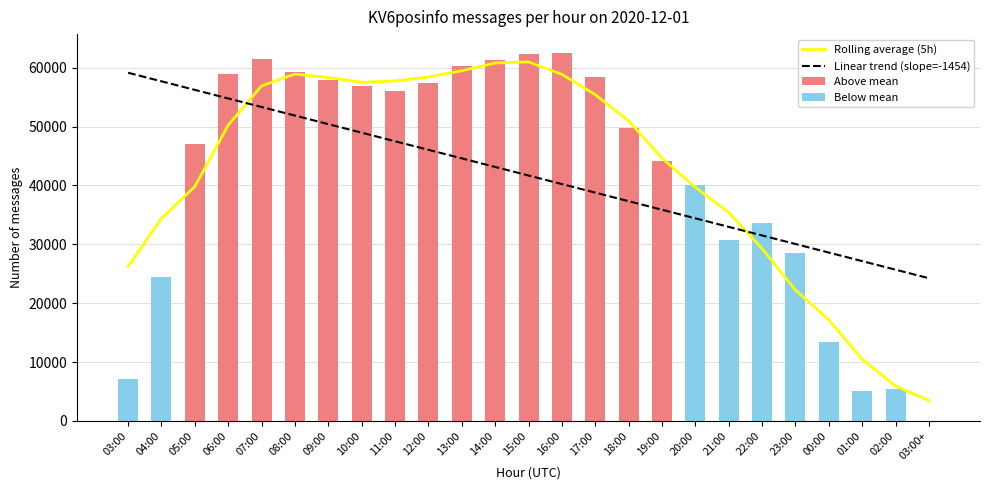

What is the value of the Above mean bar at the 9th from the left?

56041.0